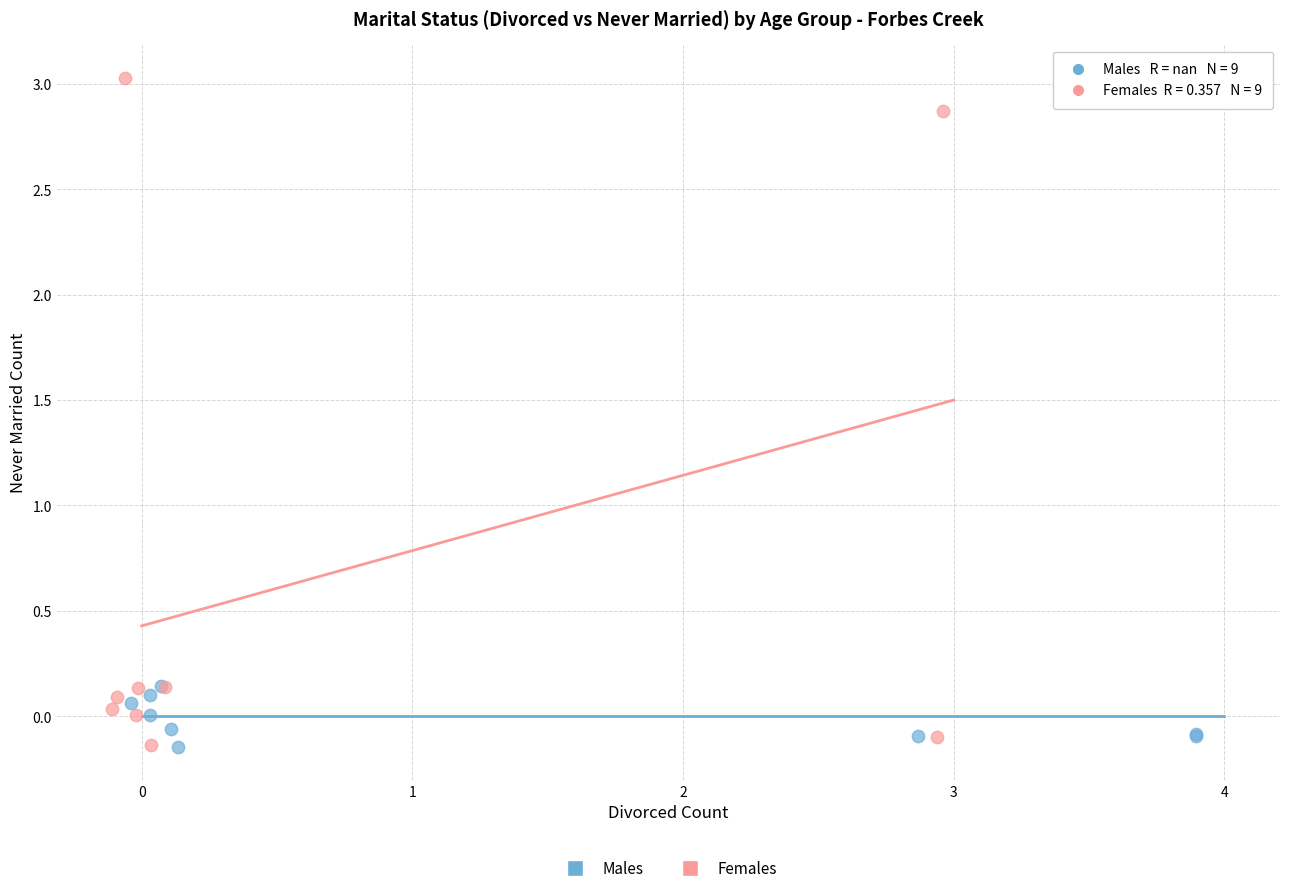

Which series contains the highest Y value?

Females